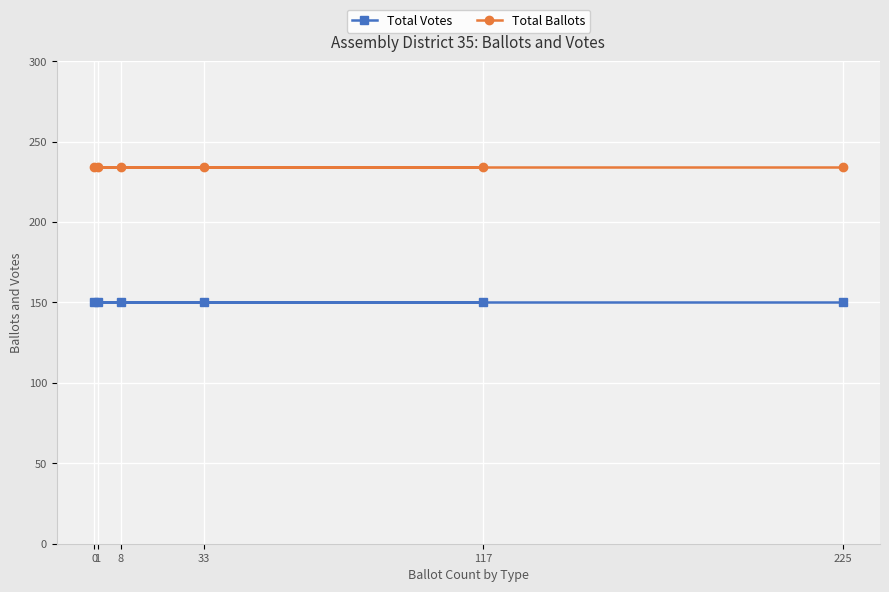

Which series has the largest total across all categories?

Total Ballots